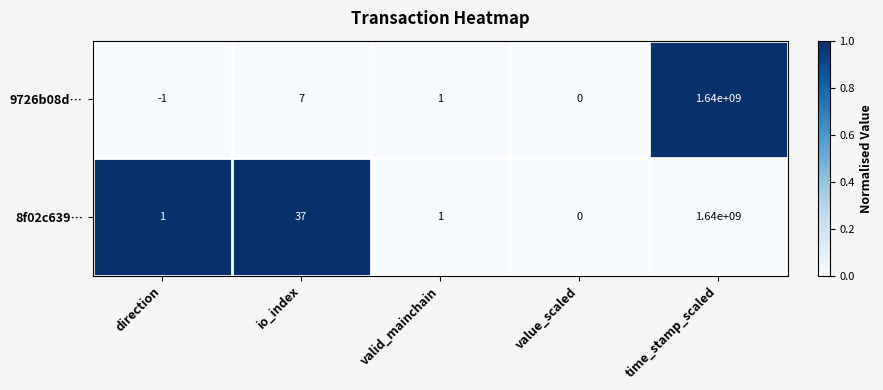

Which series has the largest total across all categories?

8f02c639…